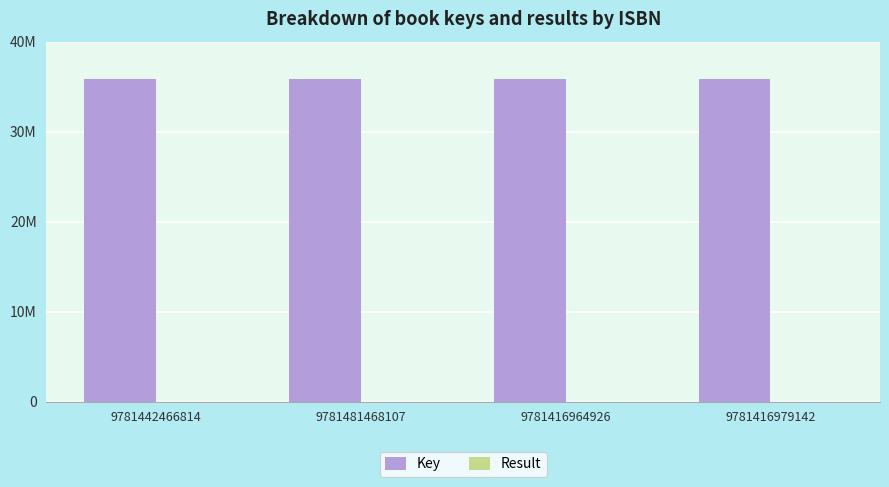

Does the chart contain stacked bars?

No